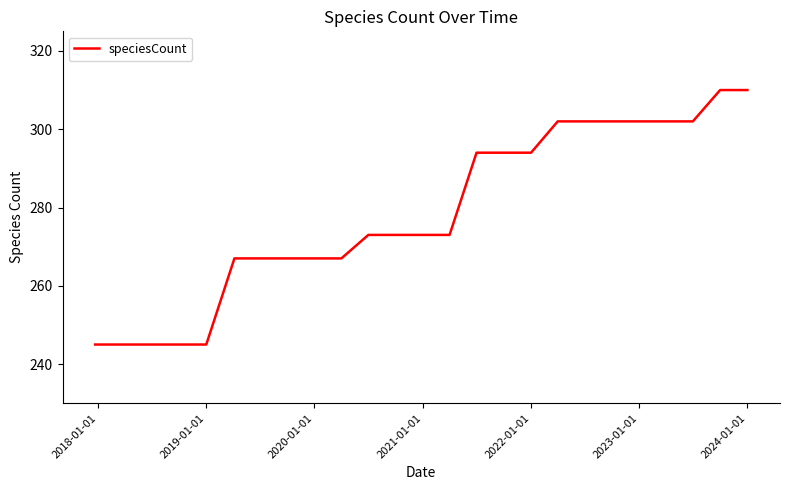

Count the number of data series in this chart.

1